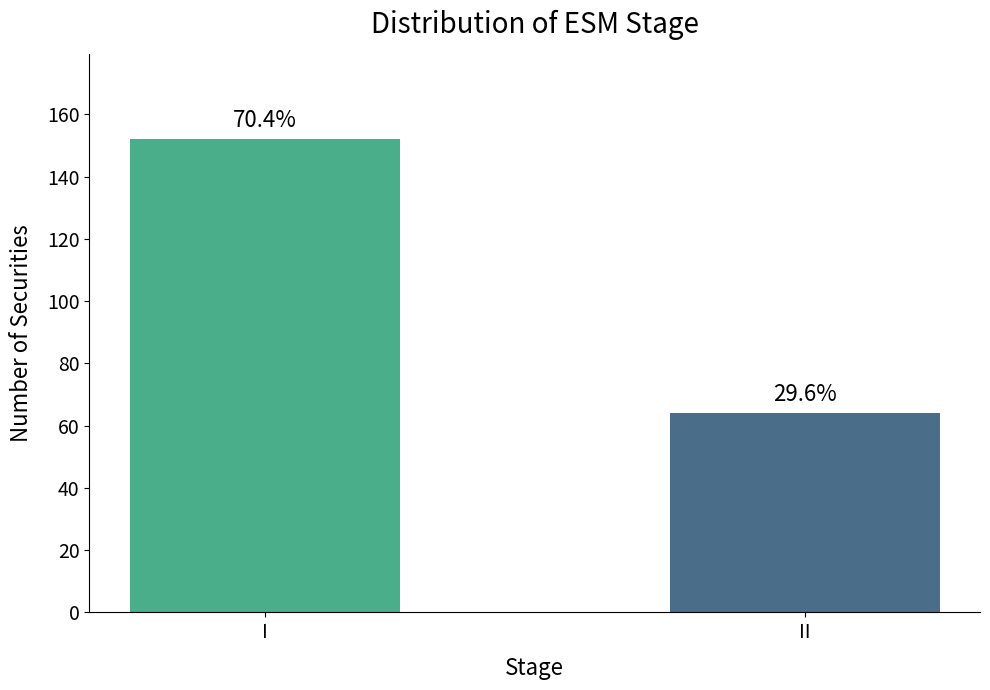

Are the bars horizontal?

No